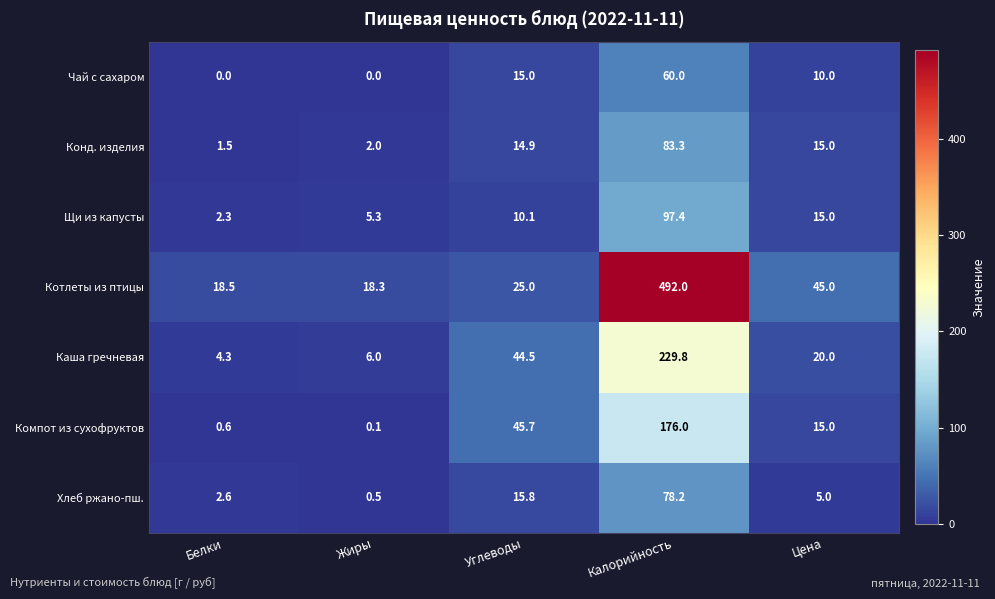

Is the value of Щи из капусты at Углеводы greater than the value of Хлеб ржано-пш. at Жиры?

Yes